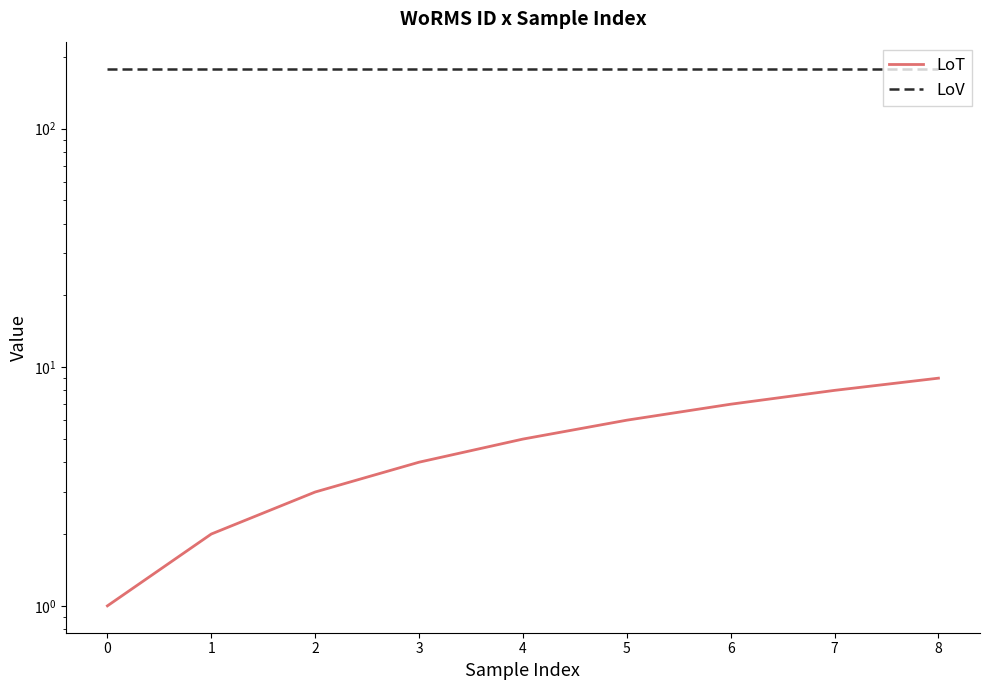

Between 5 and 6, which series saw the biggest shift?

LoT